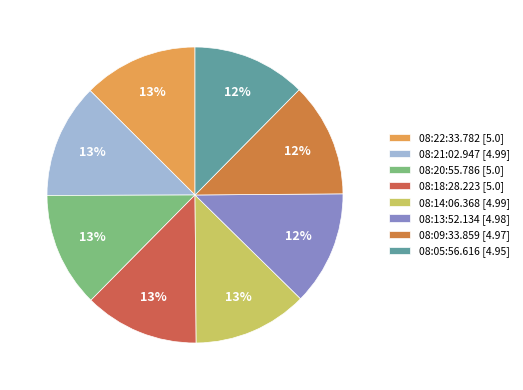

To the nearest percent, what percentage of the pie is 08:20:55.786?

13%